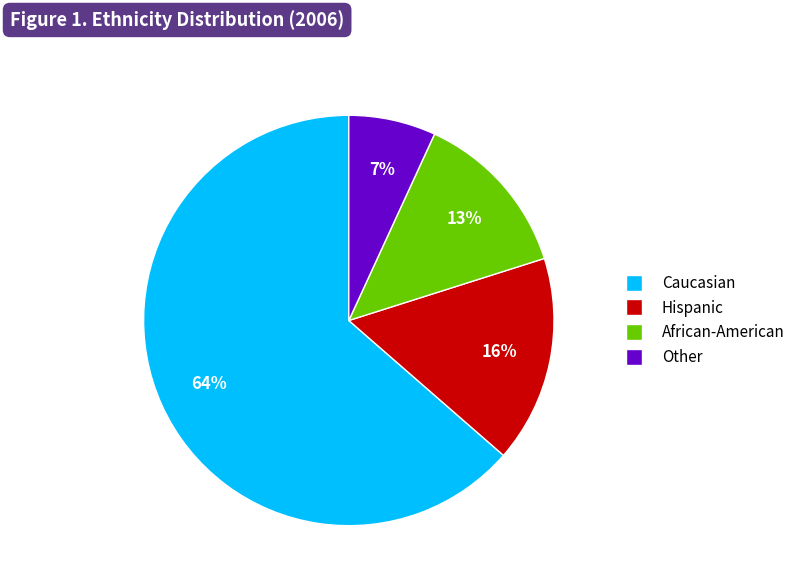

What is the smallest slice in the pie chart?

Other